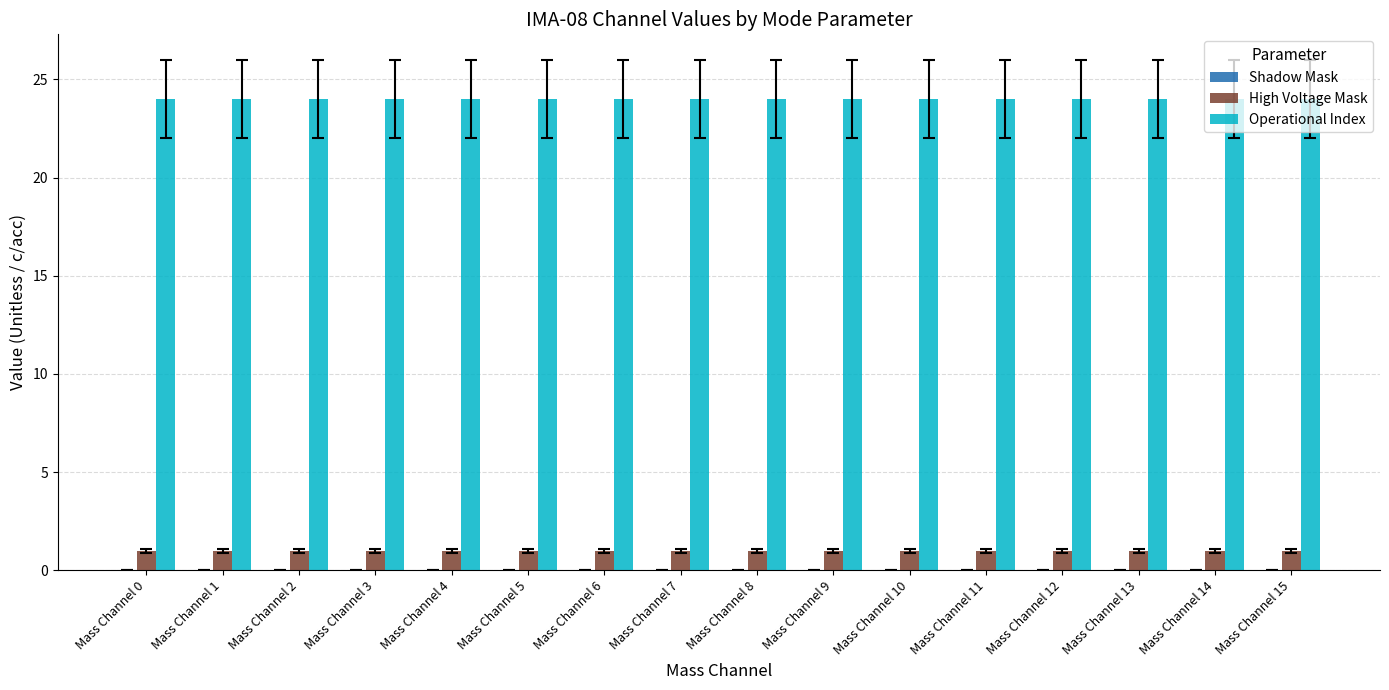

What is the highest value of the Operational Index series?

24